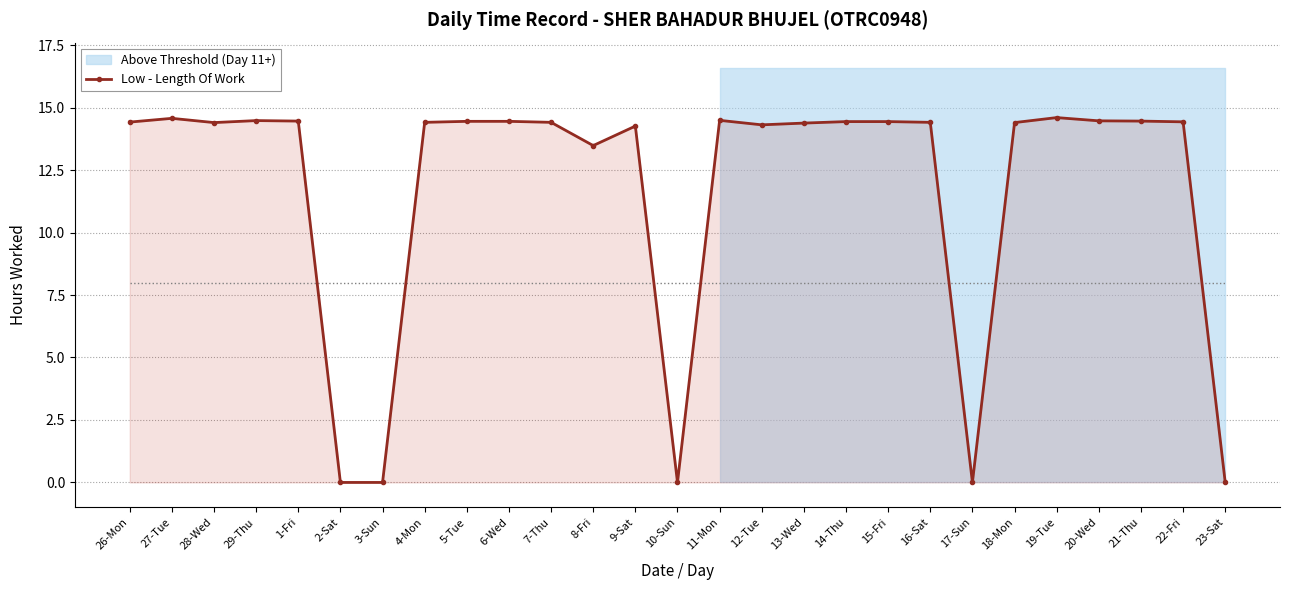

How many data points are above 14?

21